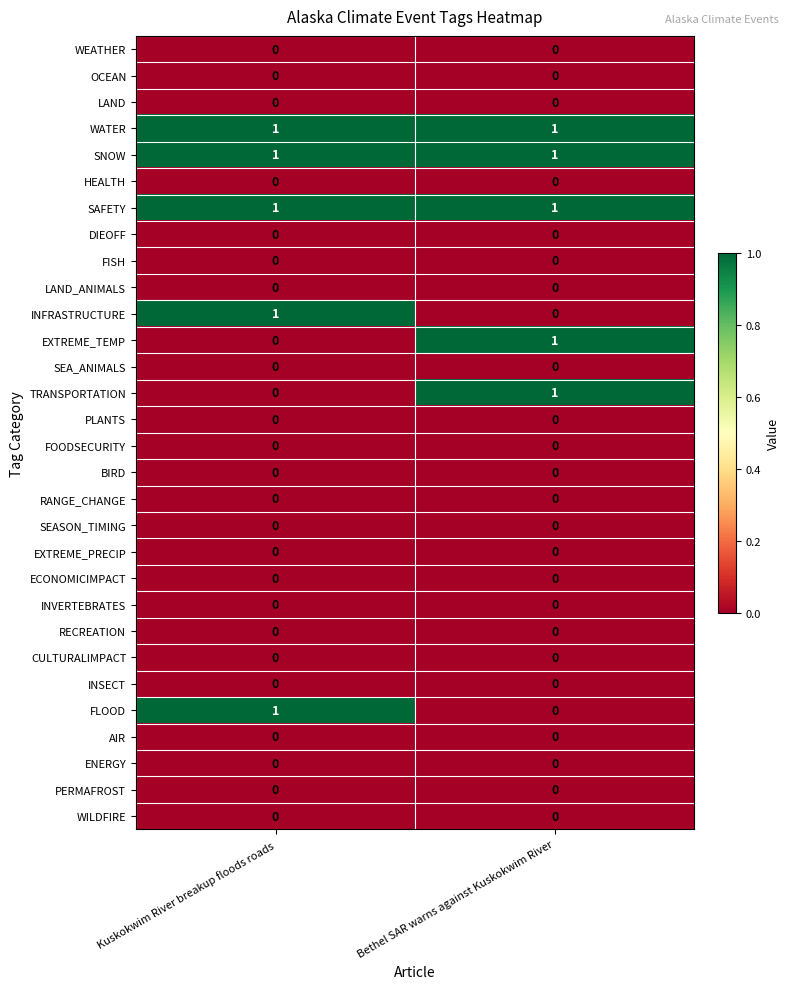

Is it true that WEATHER equals 0 at Bethel SAR warns against Kuskokwim River?

True